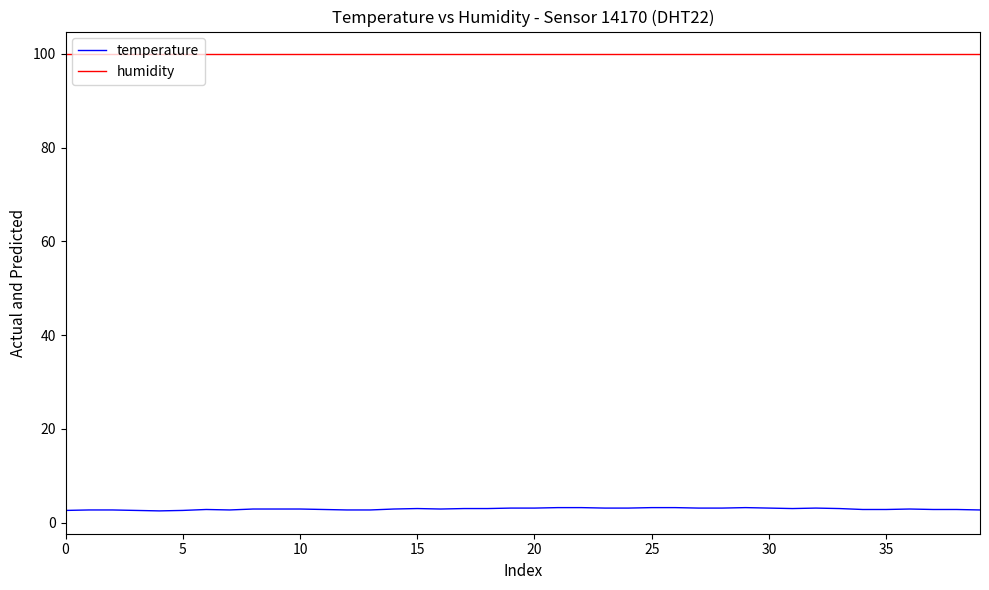

Which series has the largest total across all categories?

humidity